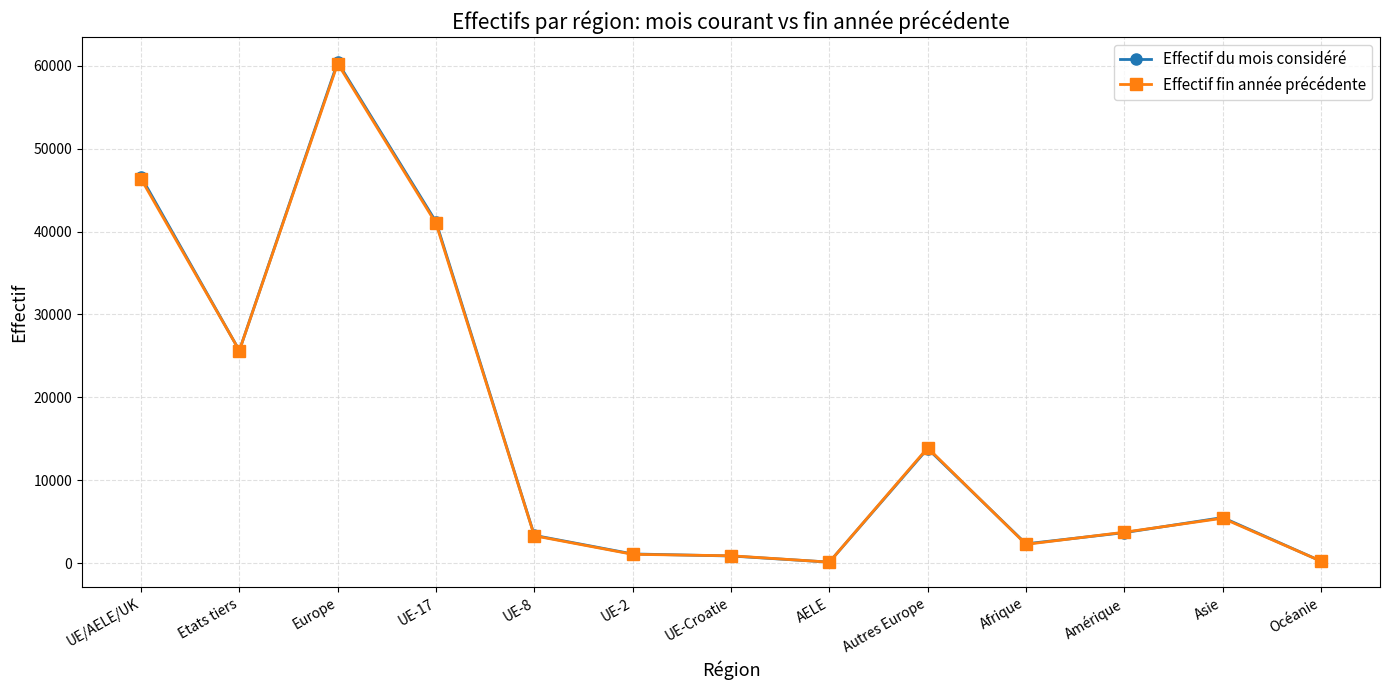

Which series has the largest range (max minus min)?

Effectif du mois considéré